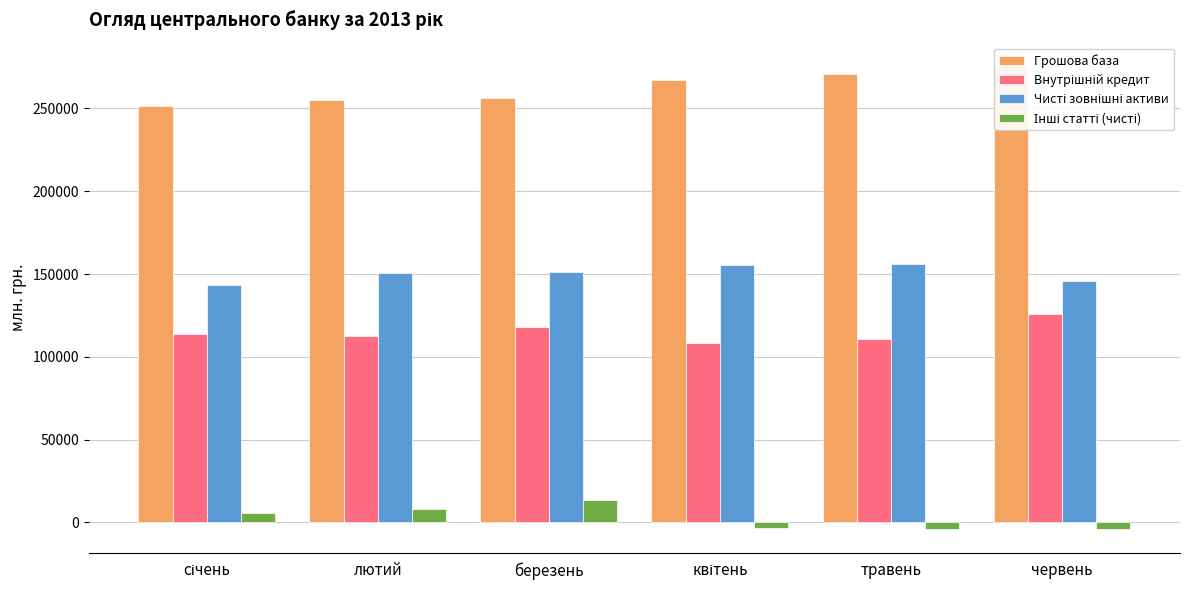

What is the label of the 3rd bar from the right?

квітень